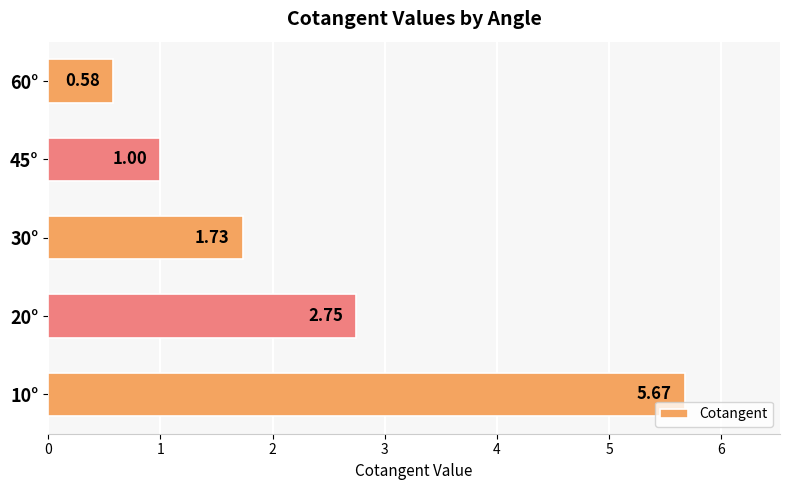

What is the difference between the second highest and minimum values?

2.2